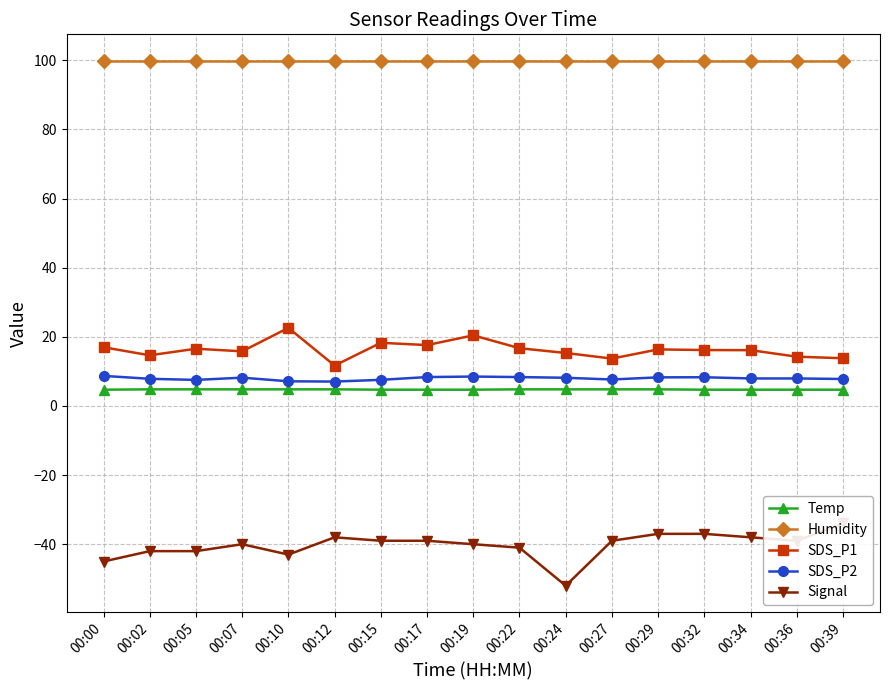

True or false: Signal and Humidity cross at least once.

False